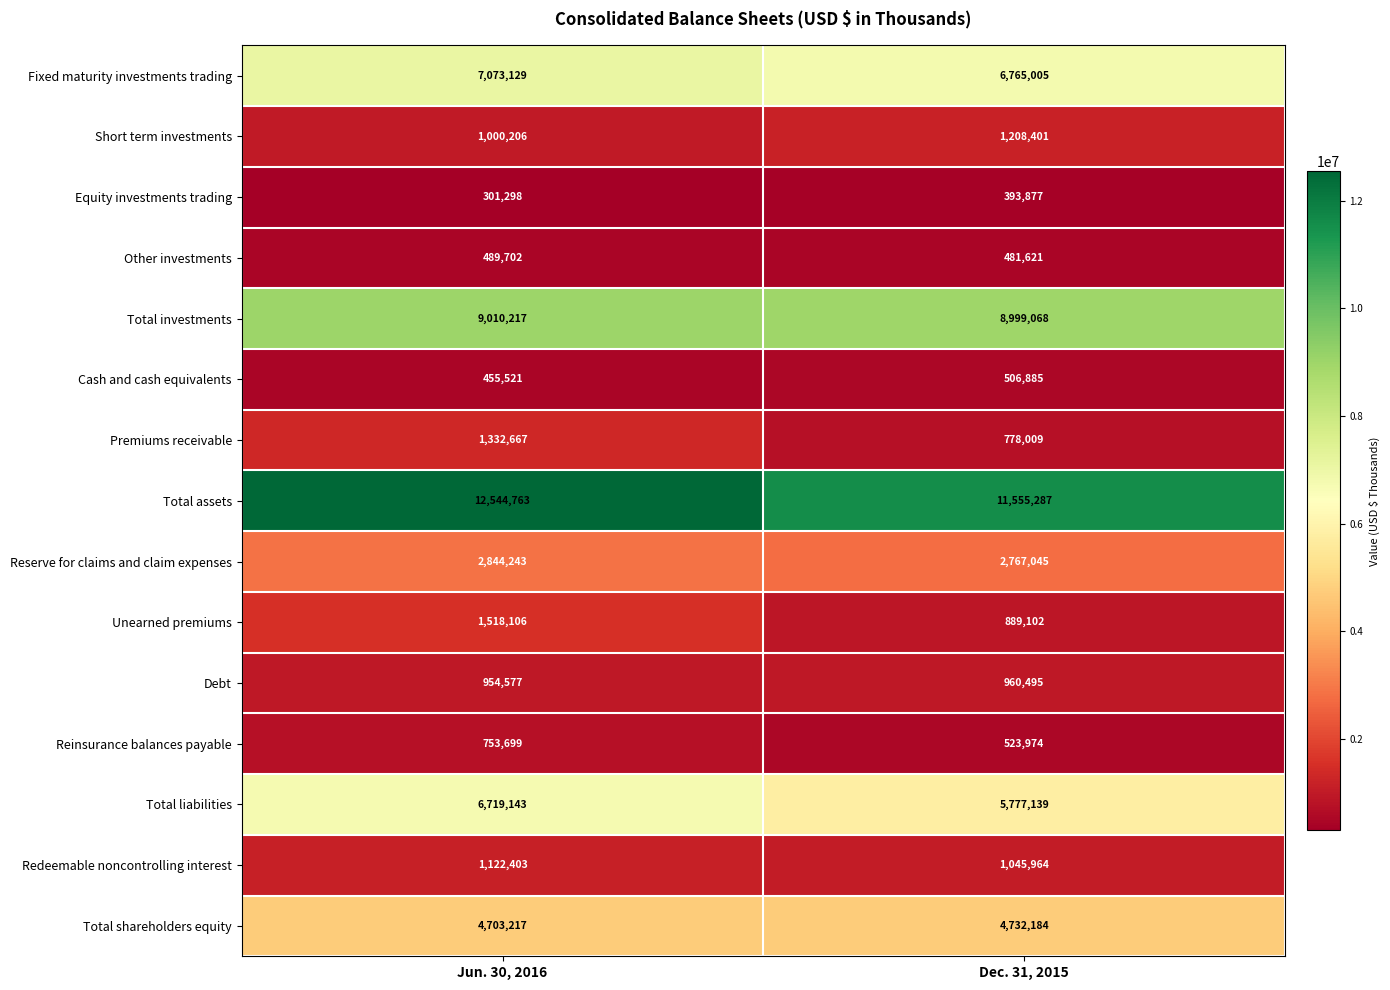

What is the total value across all series at Dec. 31, 2015?

47384056